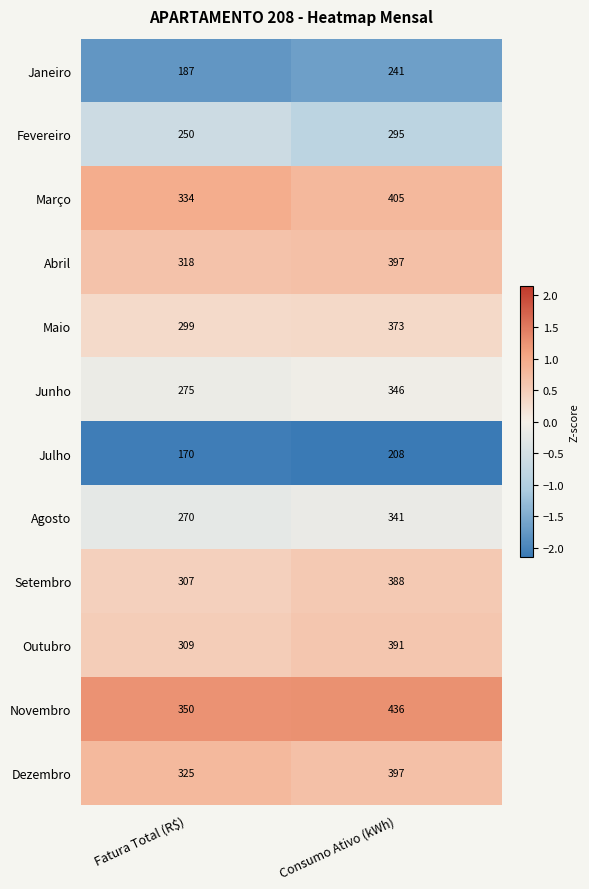

Rank the series at Fatura Total (R$) from highest to lowest value.

Novembro, Março, Dezembro, Abril, Outubro, Setembro, Maio, Junho, Agosto, Fevereiro, Janeiro, Julho